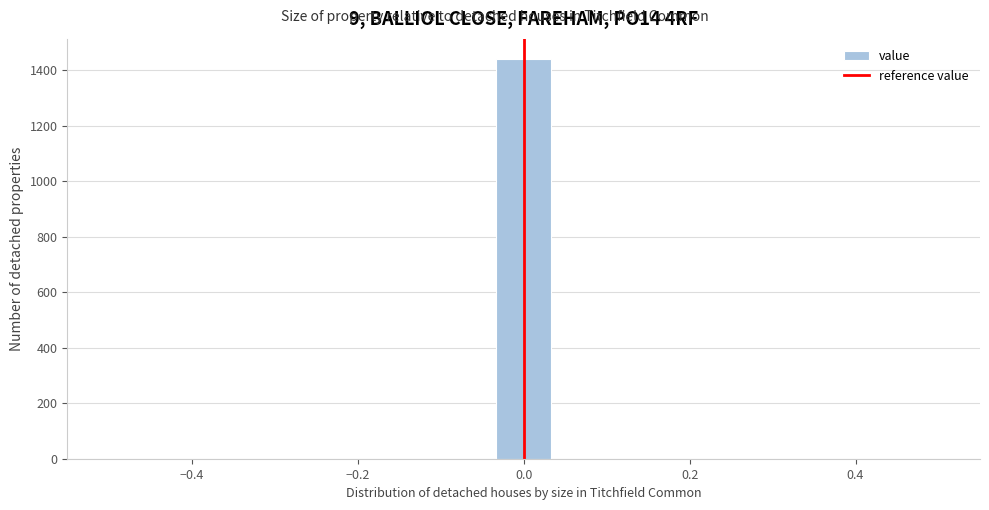

Read against the x-axis, roughly where is the centre of the tallest bar?

0.00